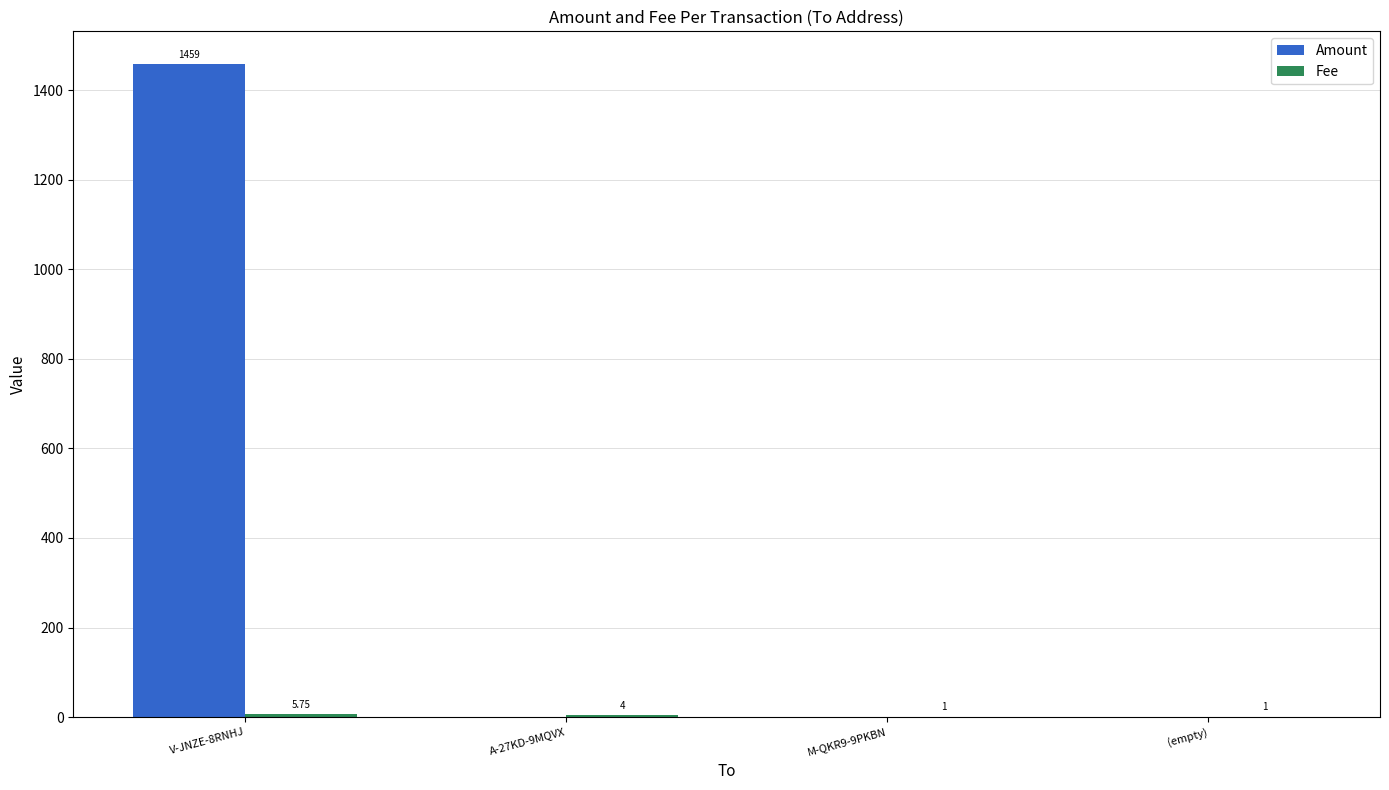

What is the total value across all series at (empty)?

1.0